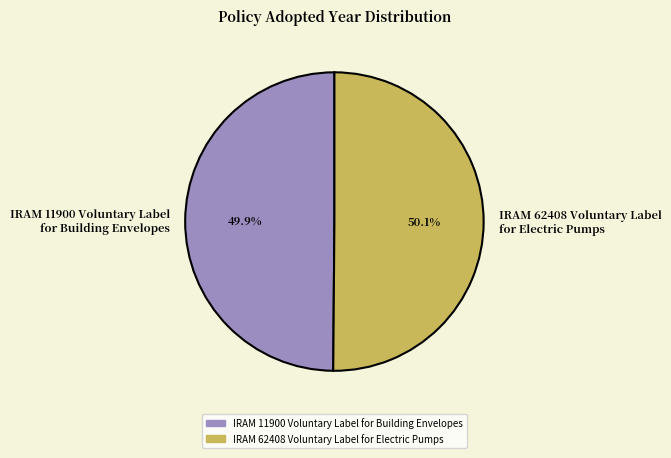

Count the number of slices in the pie.

2